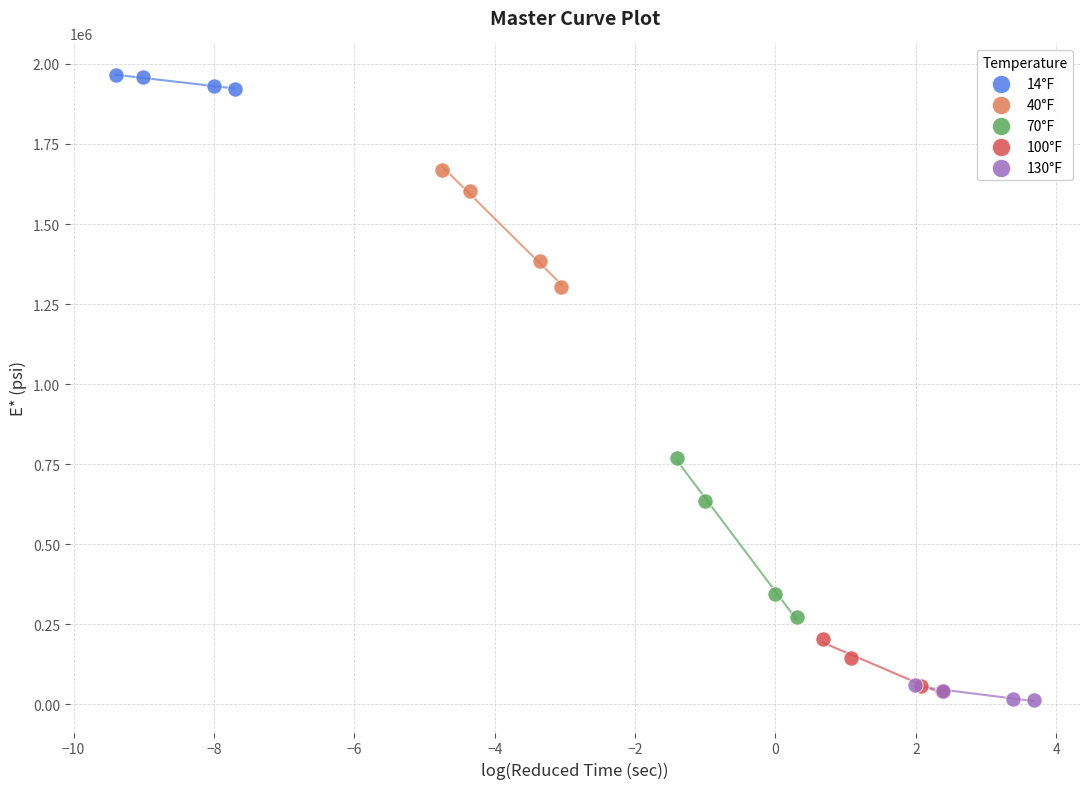

Which series has the largest Y range (max minus min)?

70°F